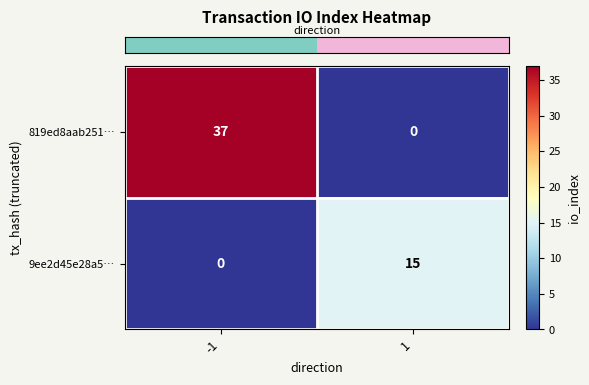

At which category is the sum across all series the highest?

-1